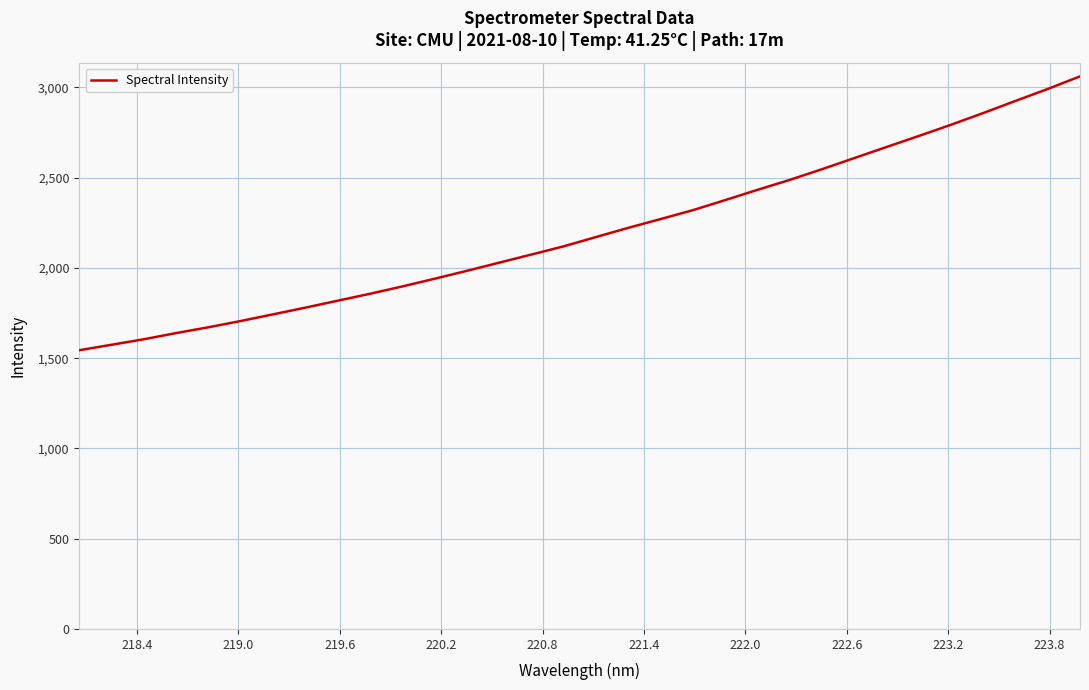

What is the difference between the maximum and minimum values?

1517.0